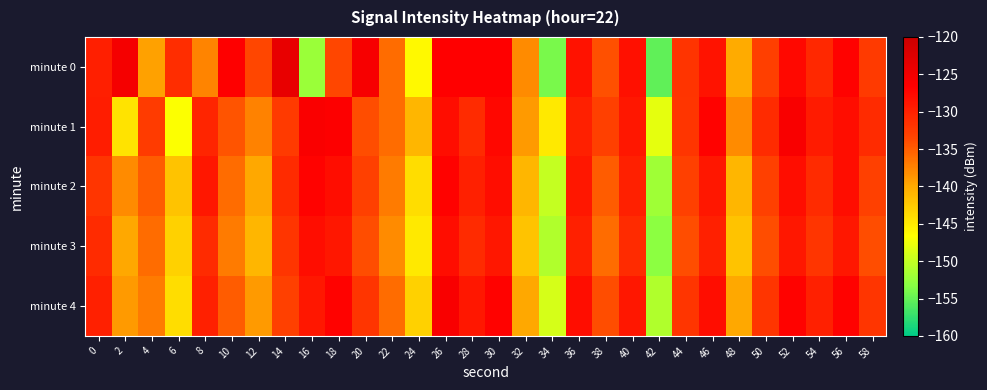

Rank the series at 28 from highest to lowest value.

minute 0, minute 4, minute 2, minute 1, minute 3